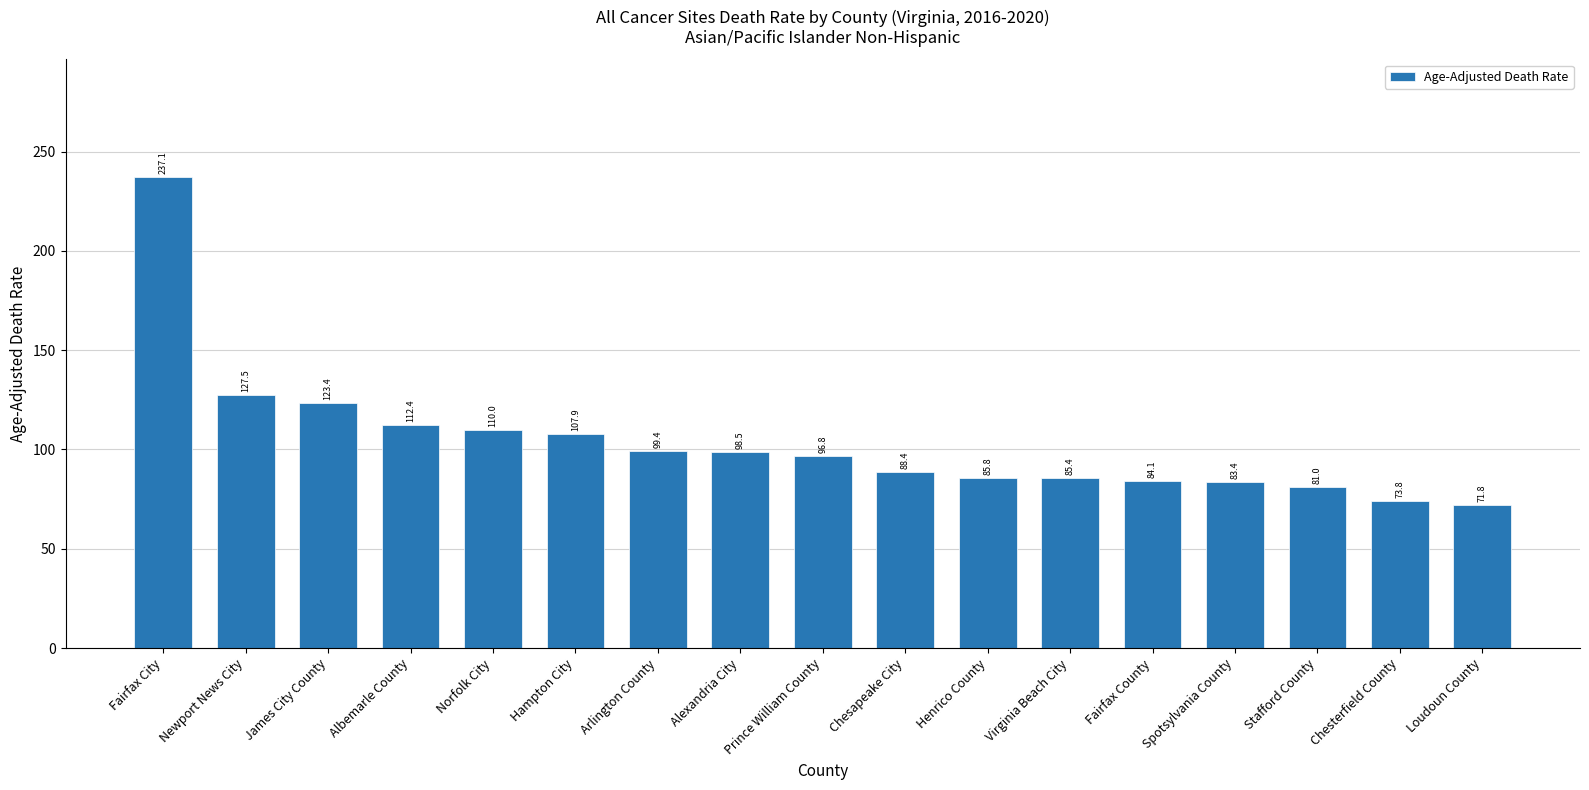

How many bars are there in total?

17